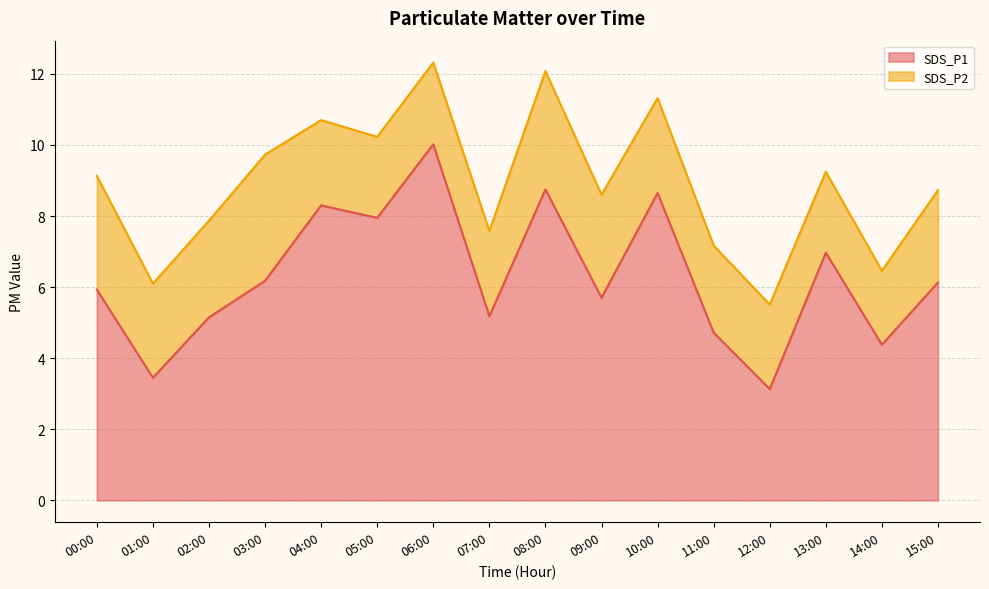

The chart shows a value of 3.5 at 01:00. True or false?

True